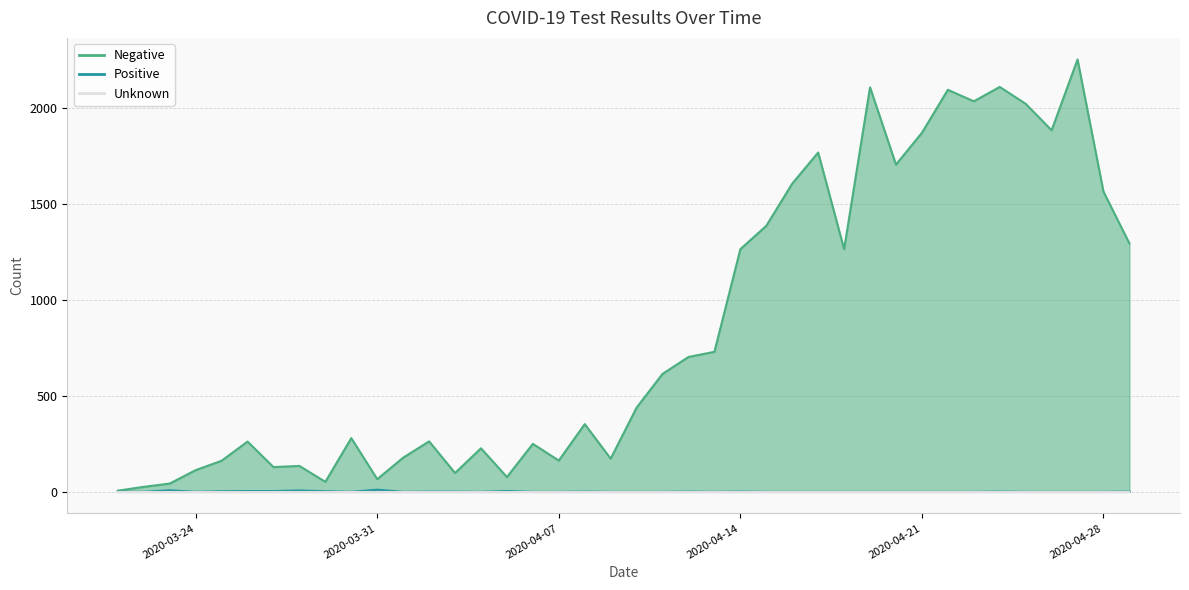

True or false: Positive and Negative intersect in this chart.

False